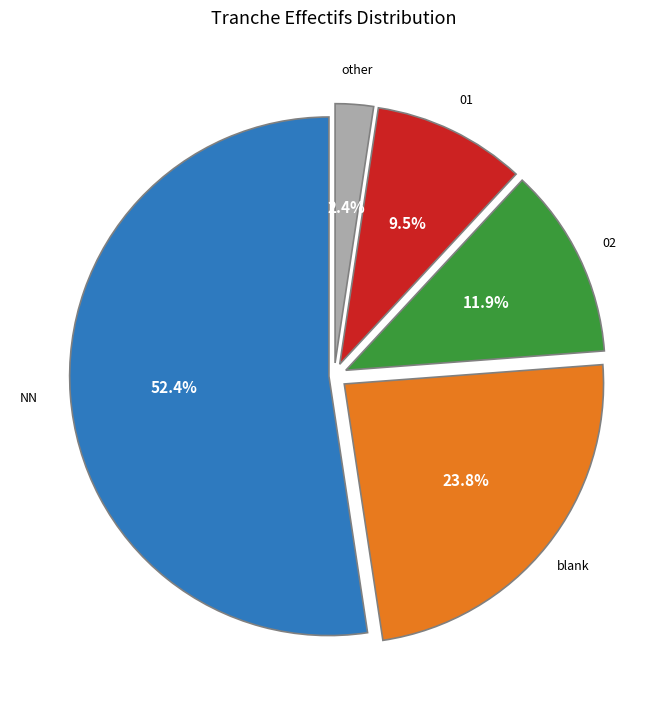

Is there a majority slice in this chart?

Yes